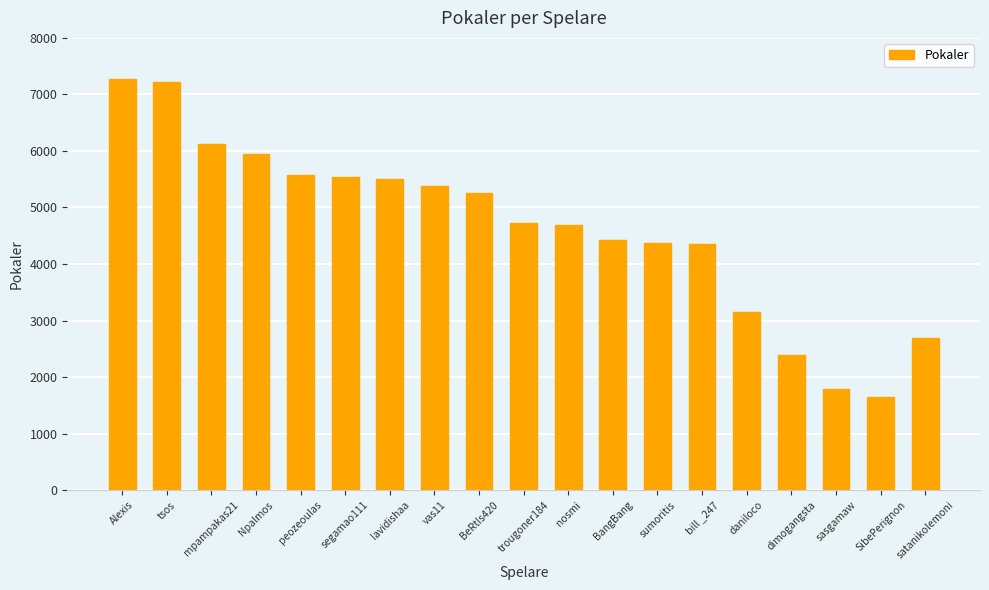

What is the label of the 10th bar from the right?

trougoner184